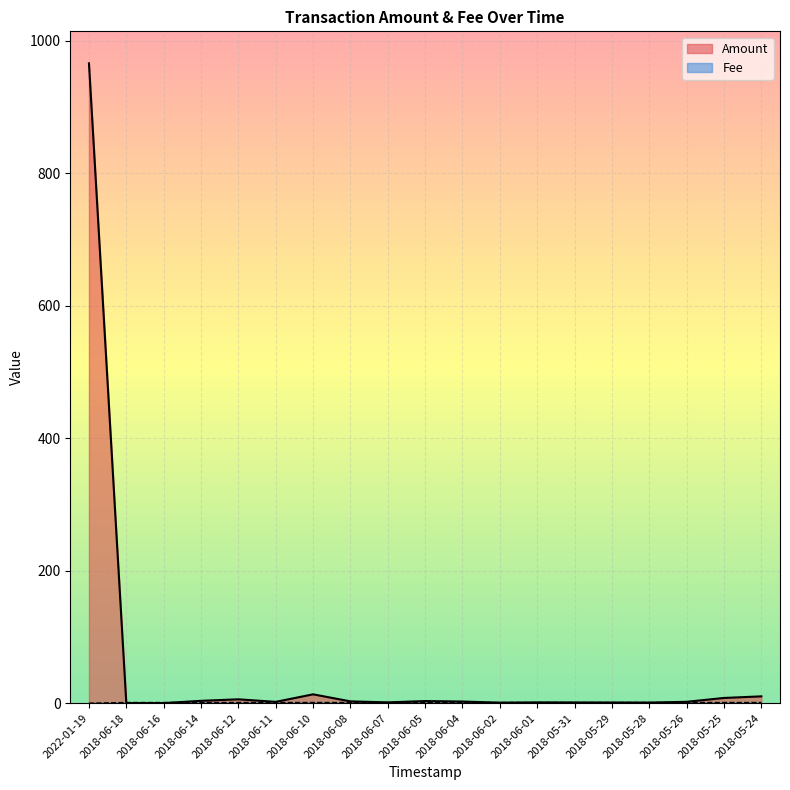

What is the maximum value shown in the chart?

966.0